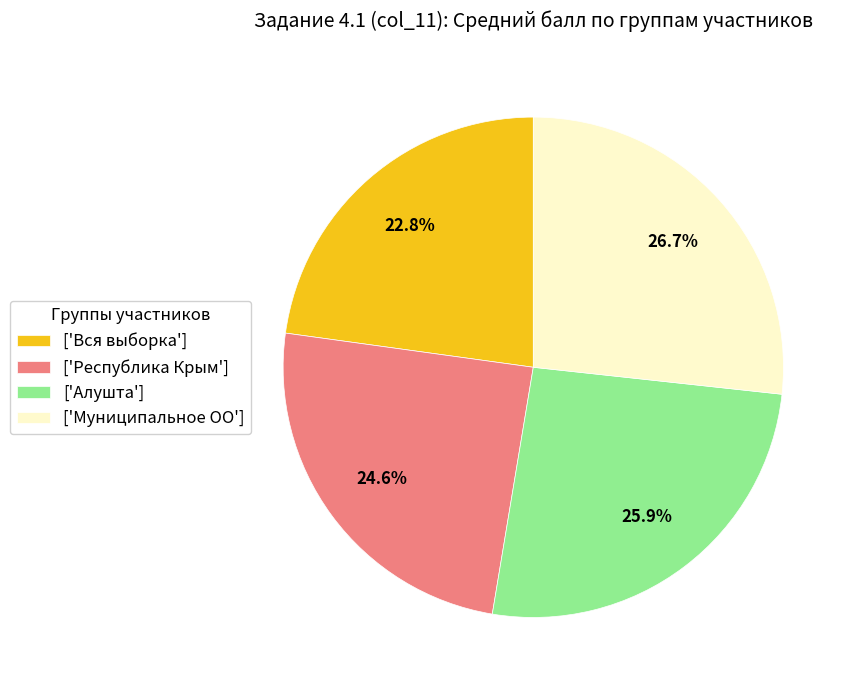

How much of the chart is everything except ['Республика Крым']?

75.4%